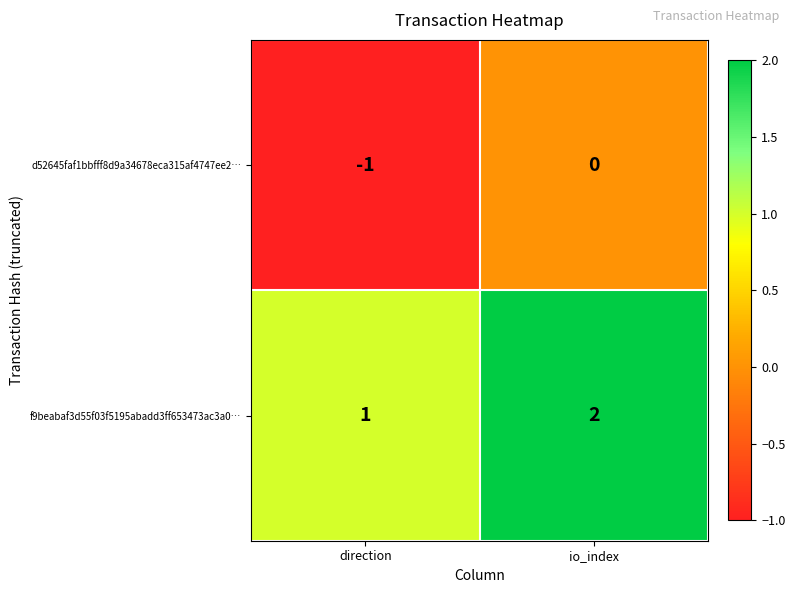

How many distinct data groups are displayed?

2